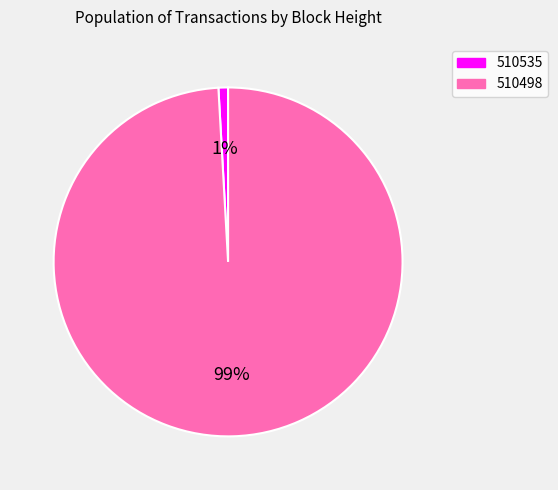

The 510535 slice represents 1% of the pie. True or false?

True